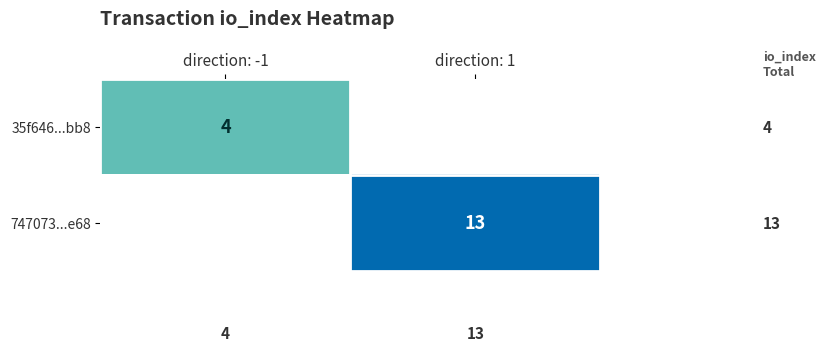

The value of 35f646...bb8 at direction: -1 is 1. True or false?

False